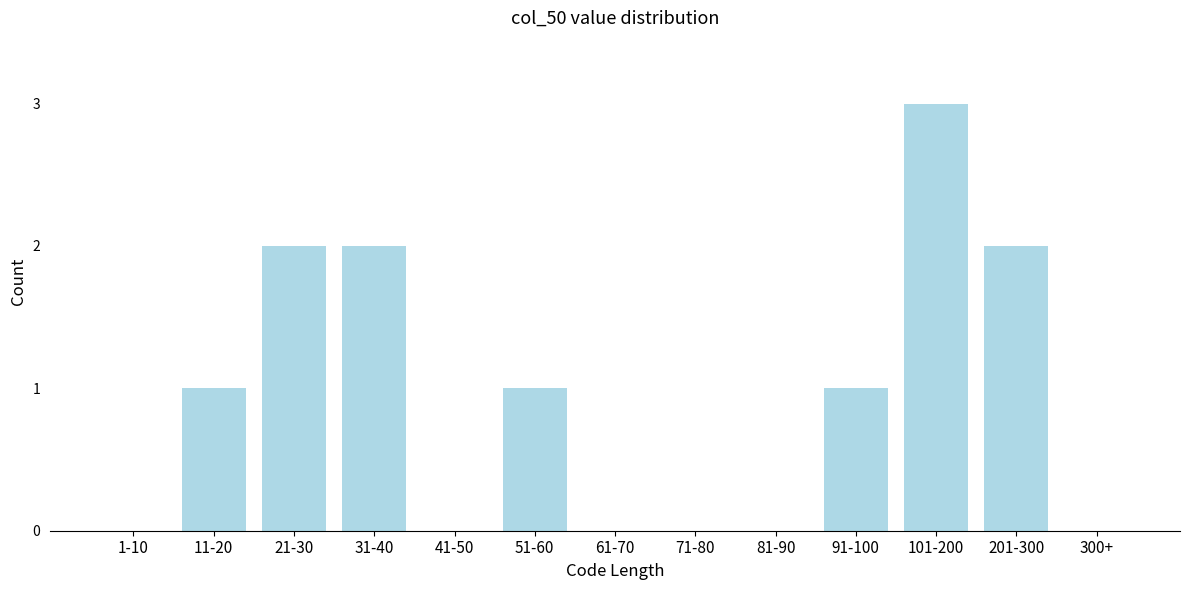

Reading left to right, transcribe all the data shown in this chart.

1-10=0	11-20=1	21-30=2	31-40=2	41-50=0	51-60=1	61-70=0	71-80=0	81-90=0	91-100=1	101-200=3	201-300=2	300+=0